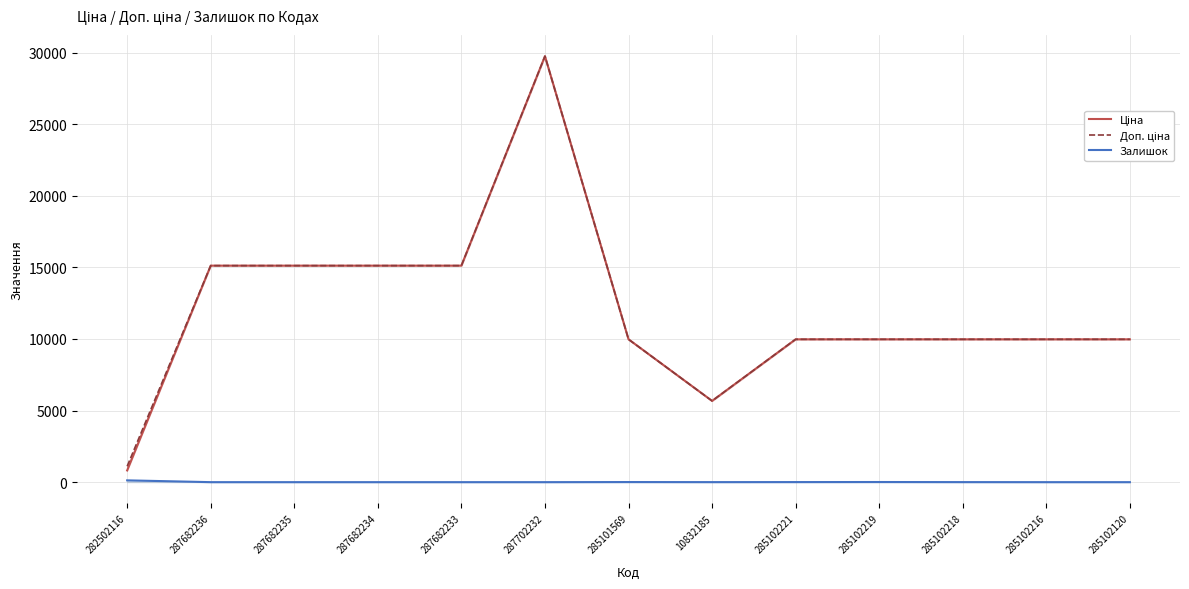

At which label is Залишок closest to 62?

285102219